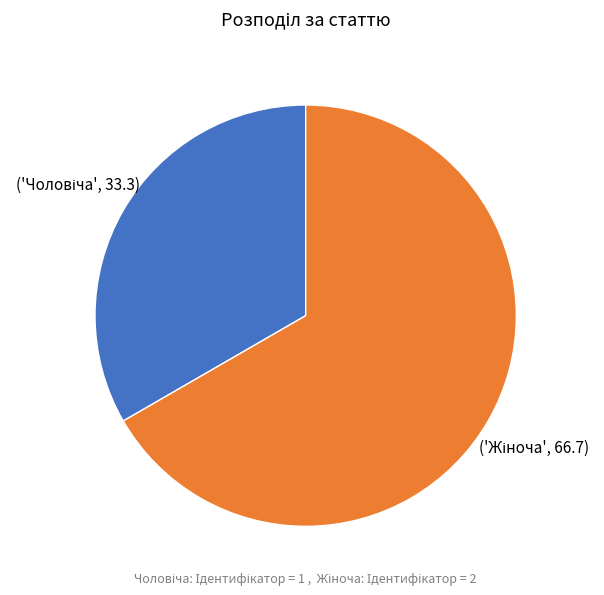

How many segments does this pie chart have?

2